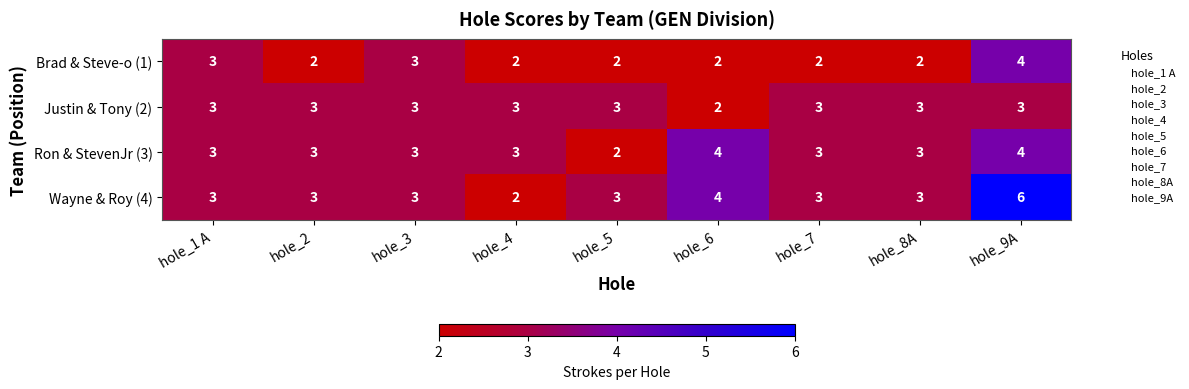

What is the total value across all series at hole_5?

10